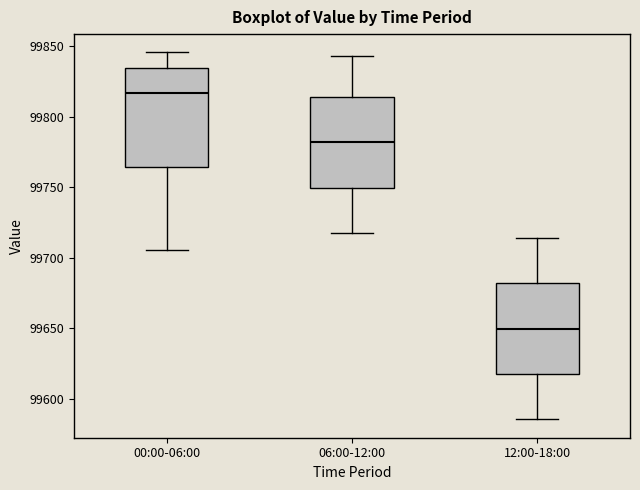

Where is the upper edge of the box for 06:00-12:00 on the y-axis? The values are not printed on the chart, so give them approximately, as read against the axis.

99815